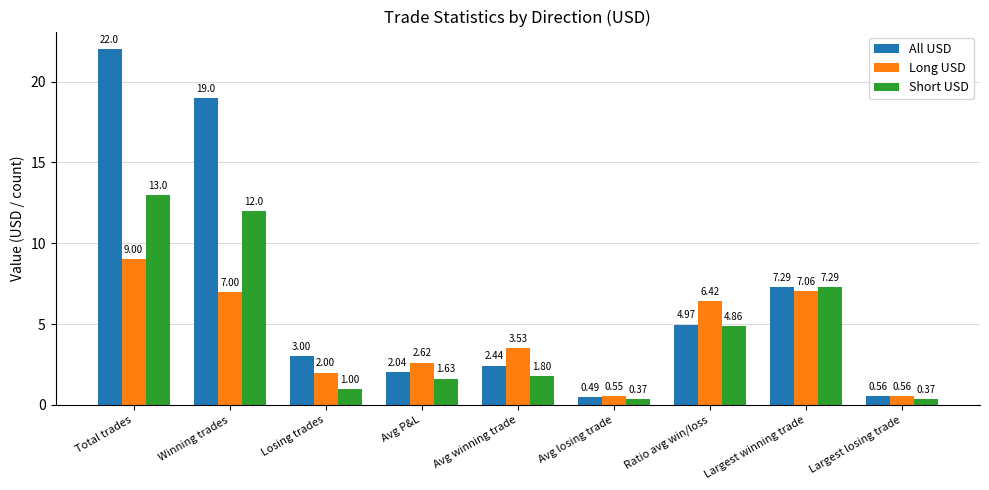

What is the difference between the second highest and minimum values in the All USD series?

18.5